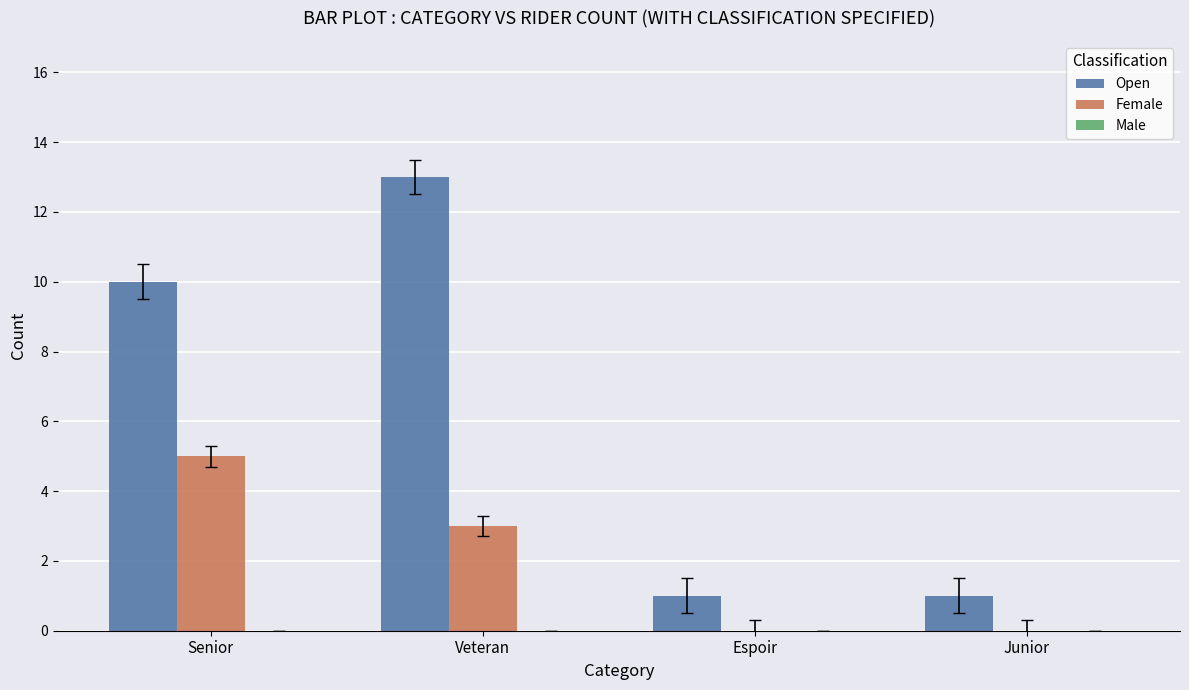

What is the highest value of the Female series?

5